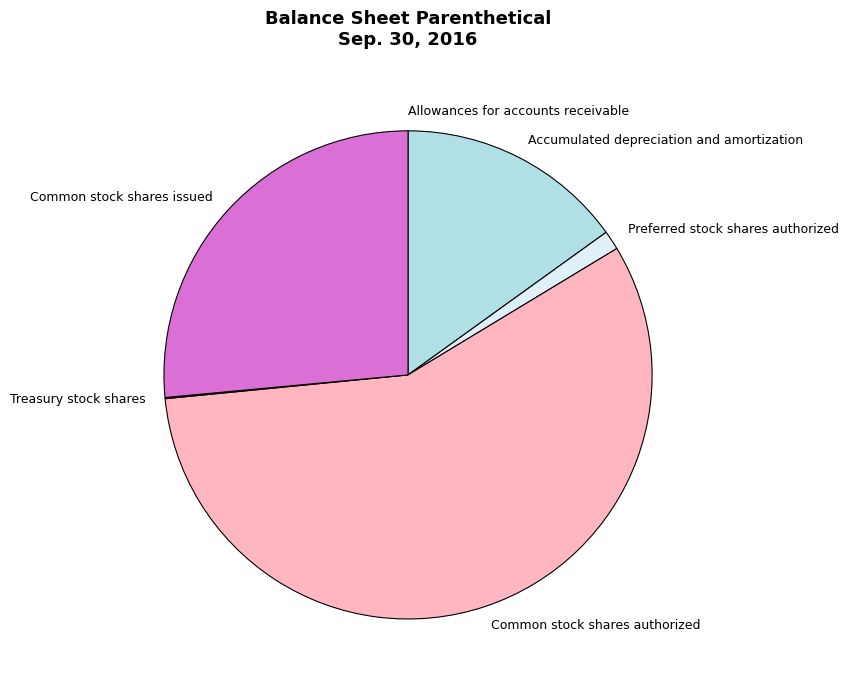

Between Preferred stock shares authorized and Common stock shares authorized, which is larger?

Common stock shares authorized